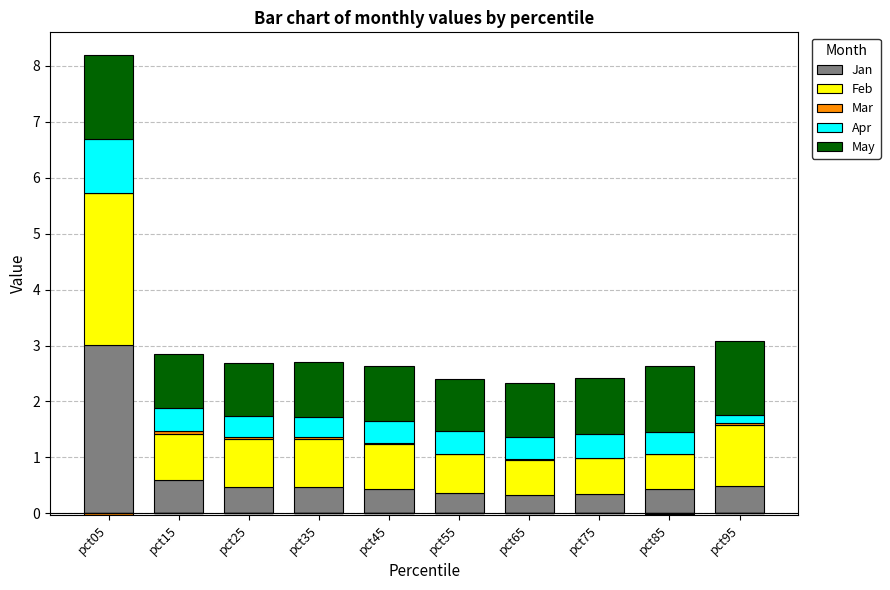

Is the value of Feb at pct25 greater than the value of Jan at pct95?

Yes